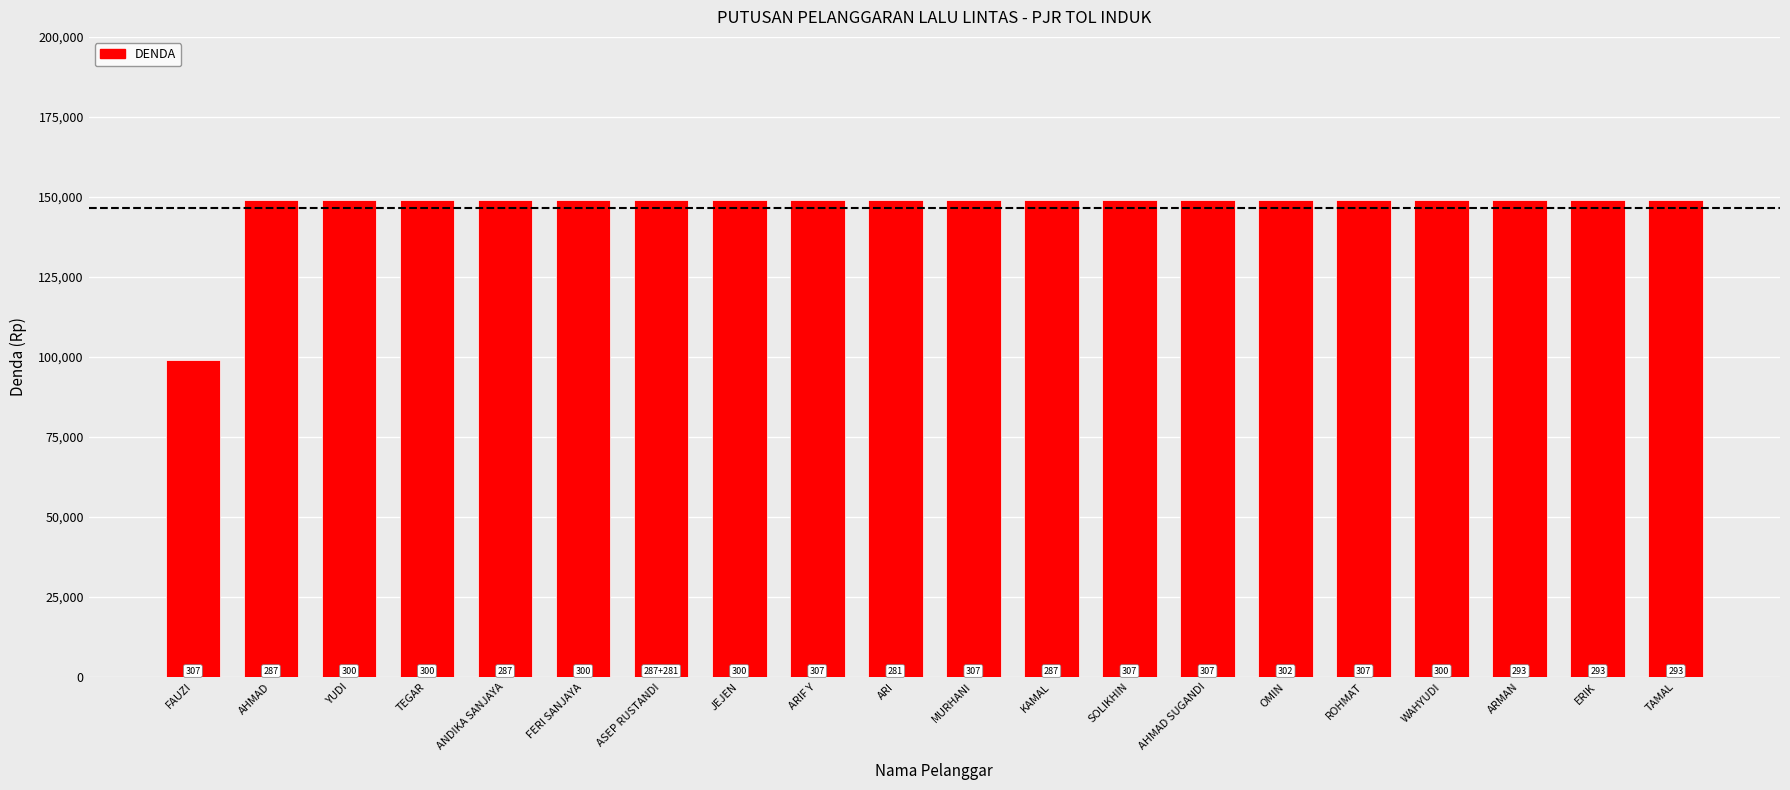

What is the maximum value shown in the chart?

149000